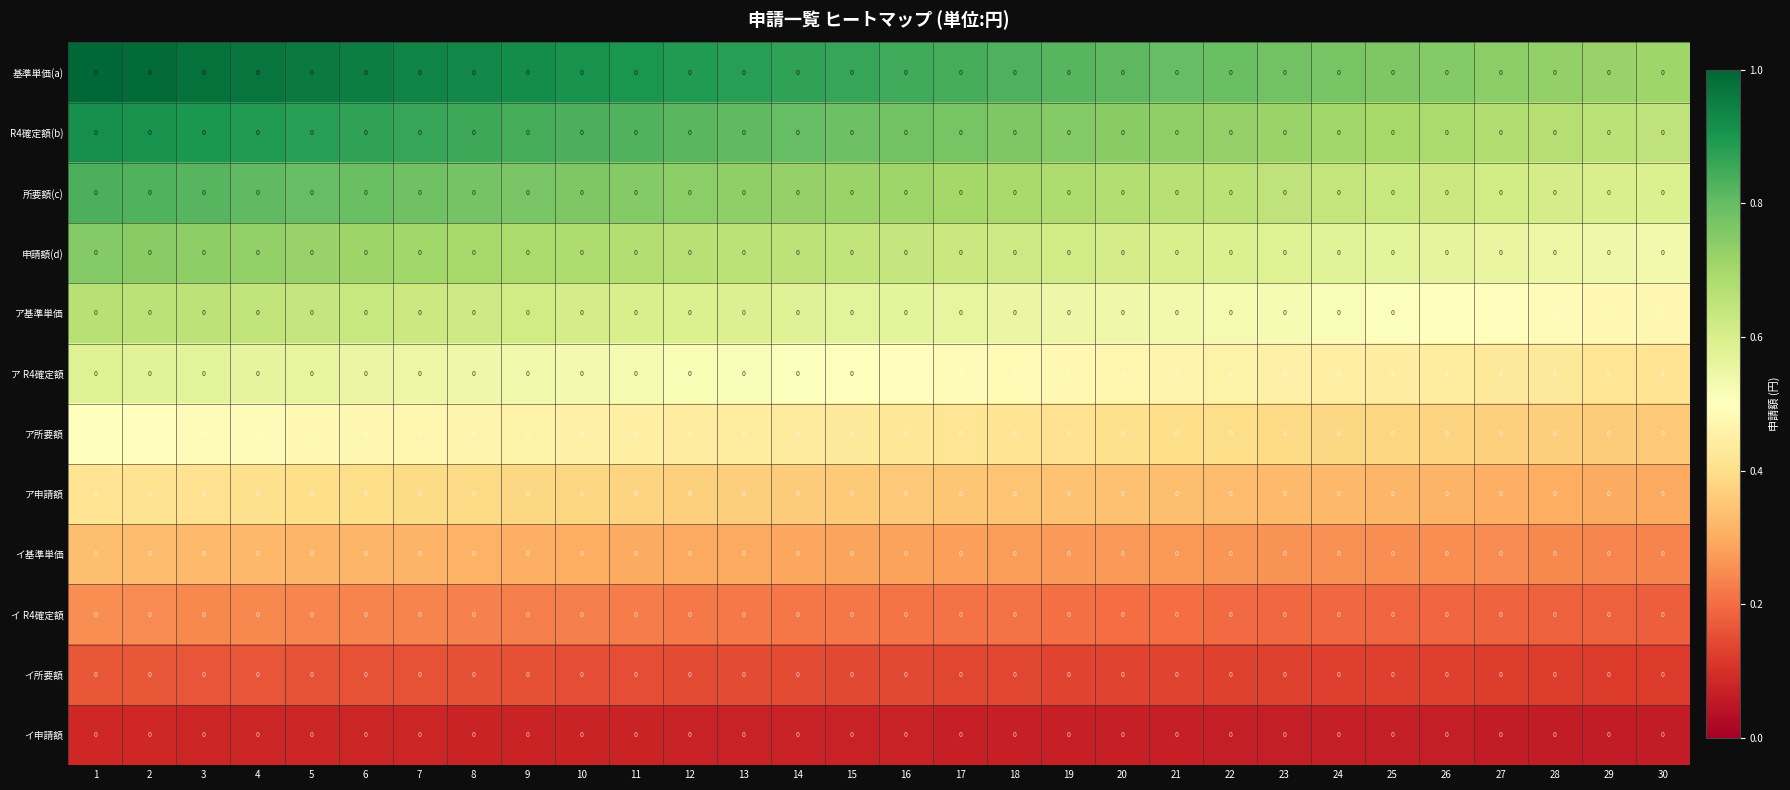

At which category is the sum across all series the highest?

1